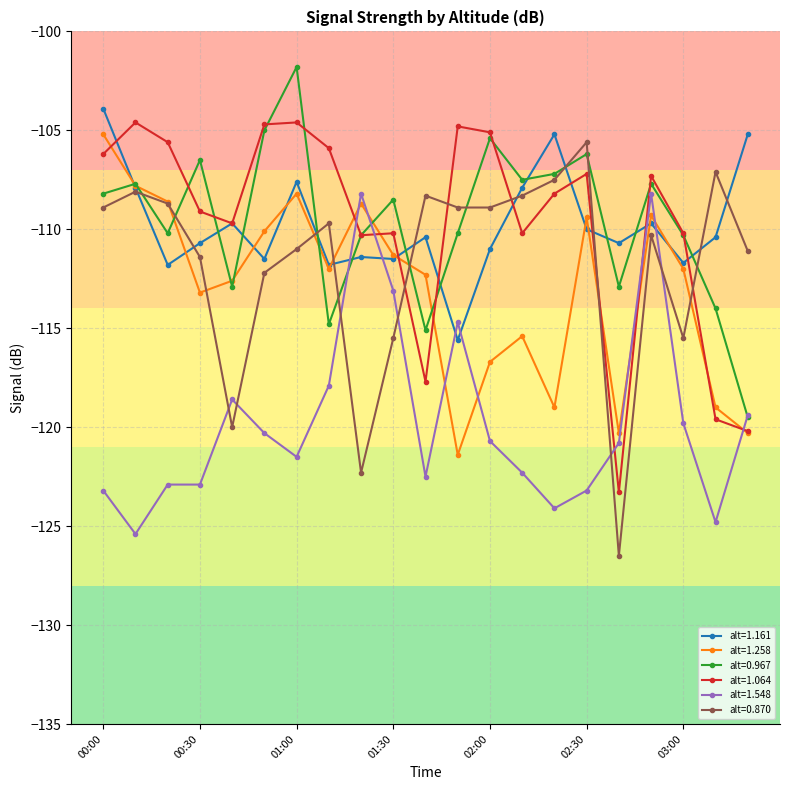

What is the value of the alt=0.967 point at the 7th from the left?

-101.8